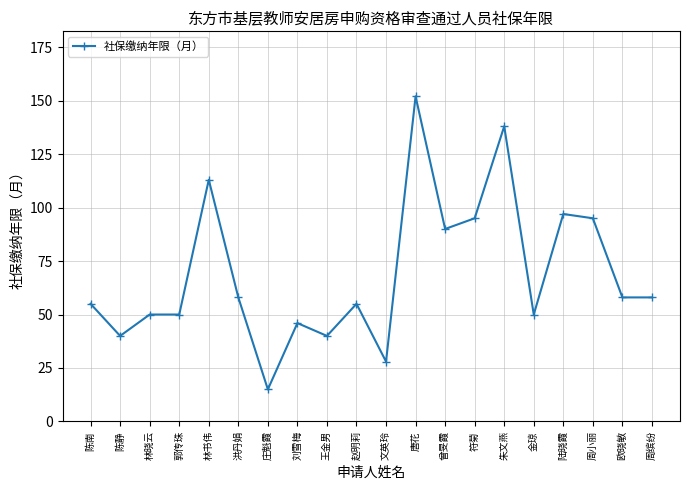

Reading left to right, transcribe all the data shown in this chart.

55	40	50	50	113	58	15	46	40	55	28	152	90	95	138	50	97	95	58	58